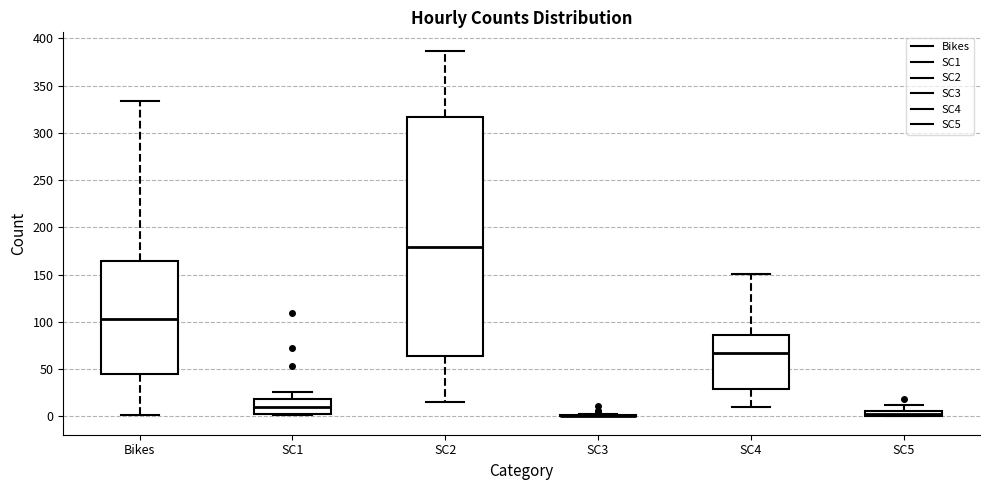

Comparing the boxes themselves (not the whiskers), which one is the tallest?

SC2